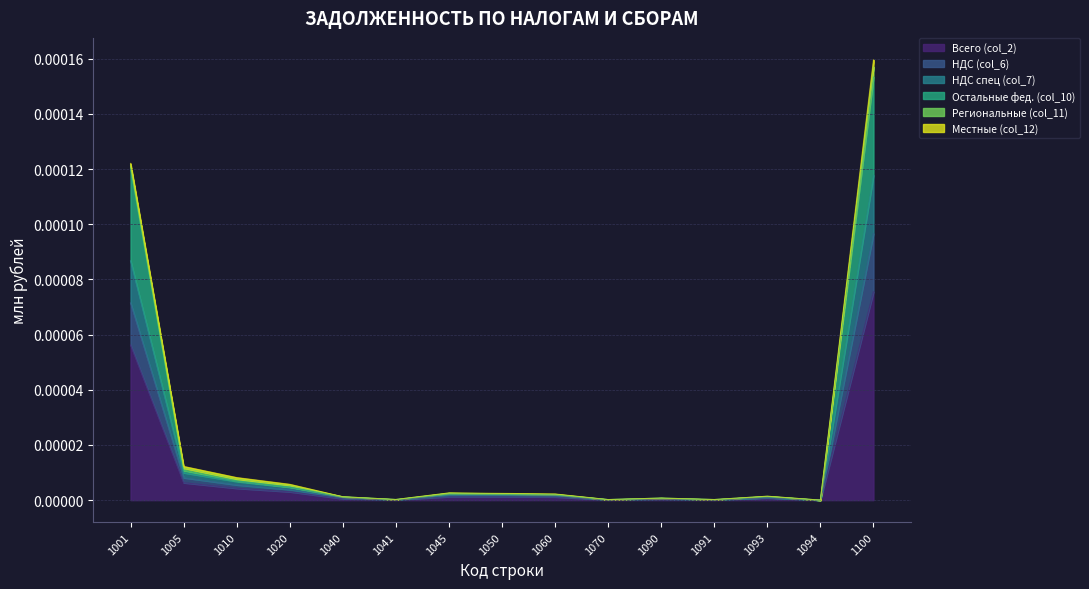

True or false: Остальные фед. (col_10) has a value of 0.0 at 1045.

False